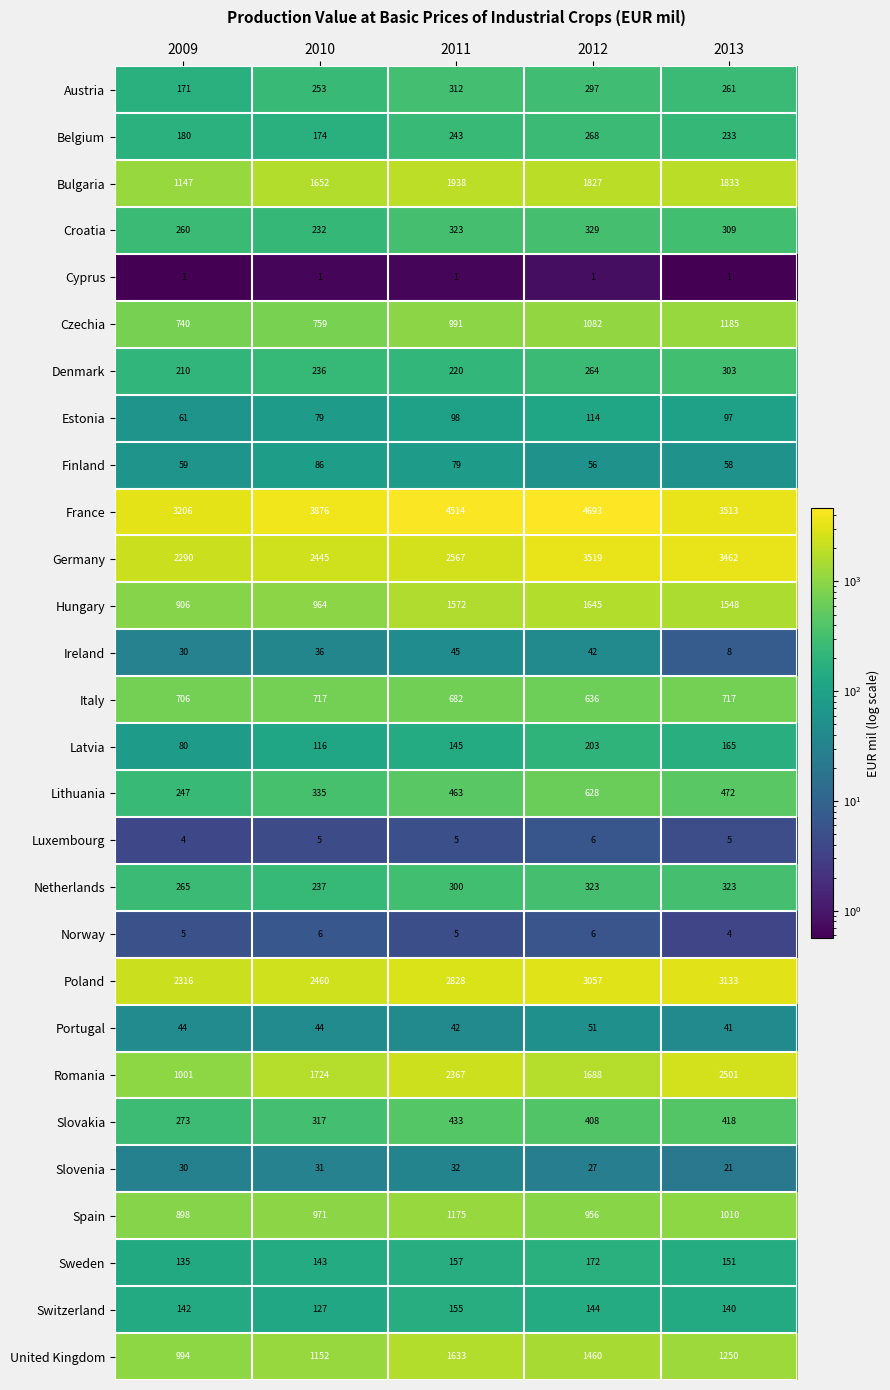

True or false: Lithuania has a value of 463 at 2011.

True